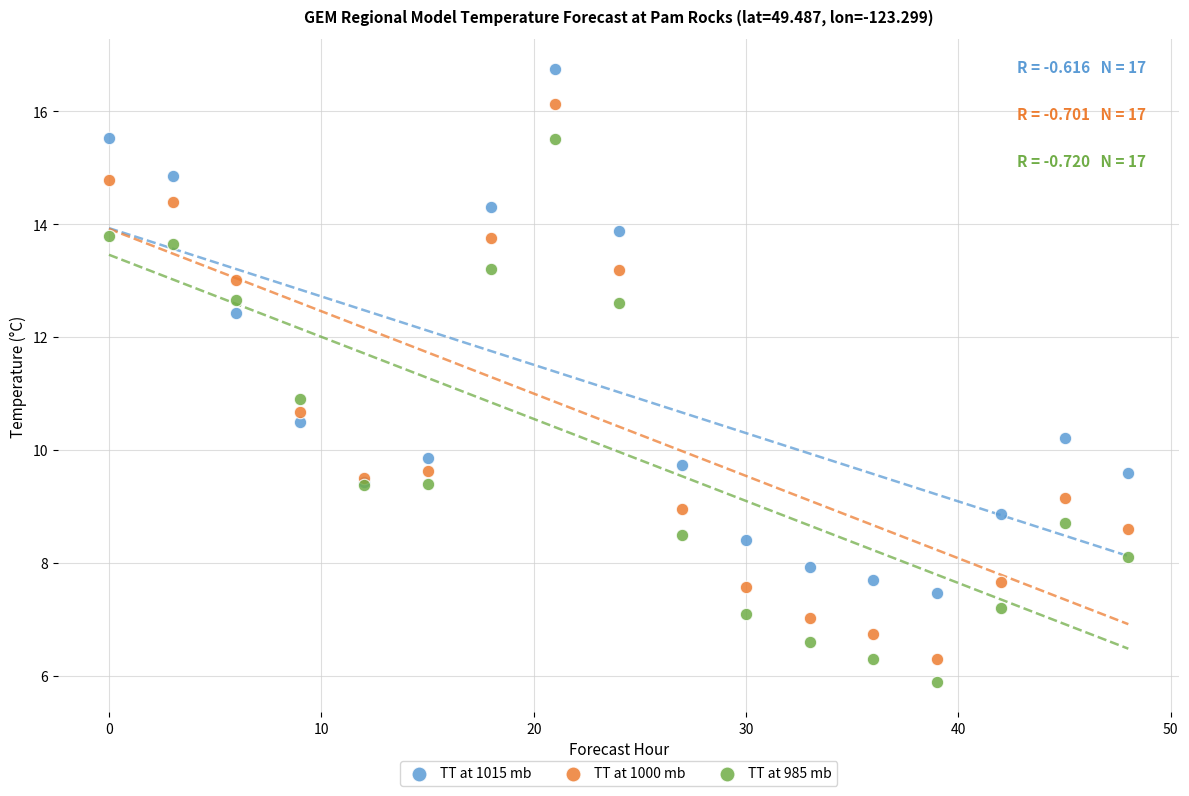

In the TT at 1015 mb series, what Y value is closest to 12?

12.4